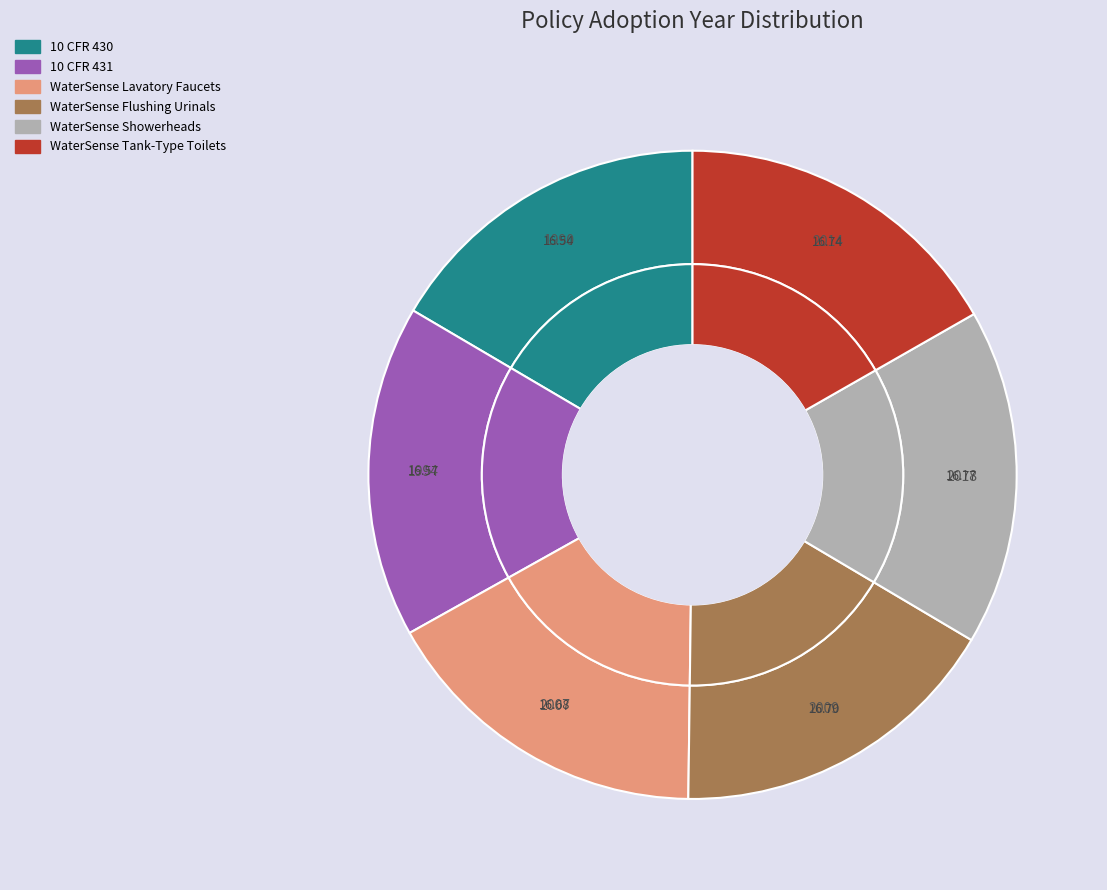

What is the total percentage of WaterSense Tank-Type Toilets and 10 CFR 430?

33.3%